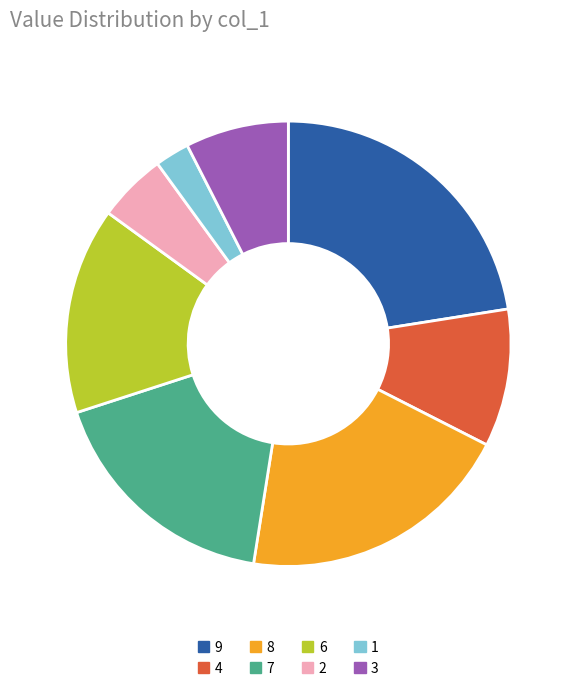

How many segments does this pie chart have?

8